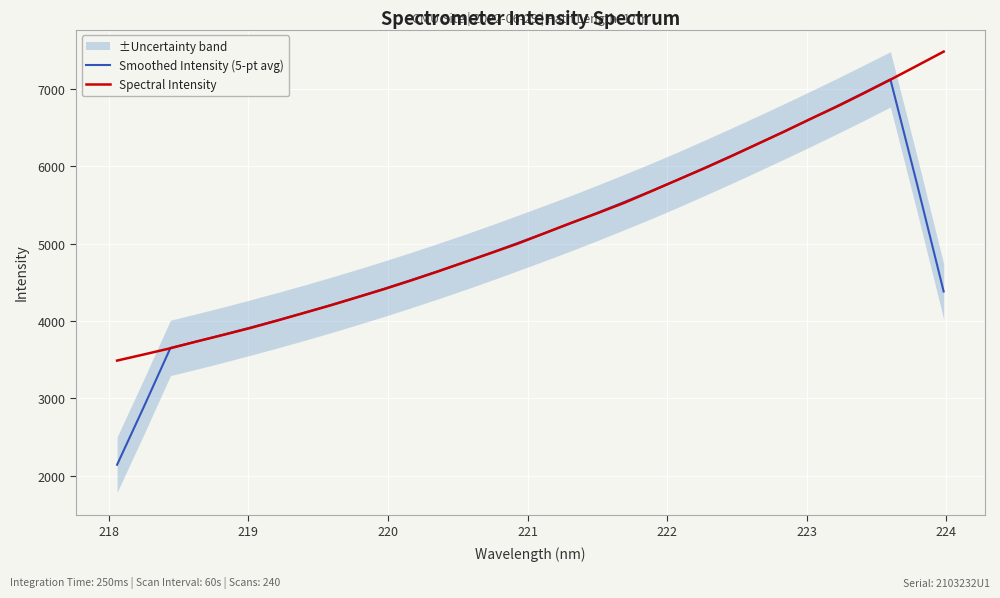

True or false: Spectral Intensity has more than 2 points higher than both neighbors.

False